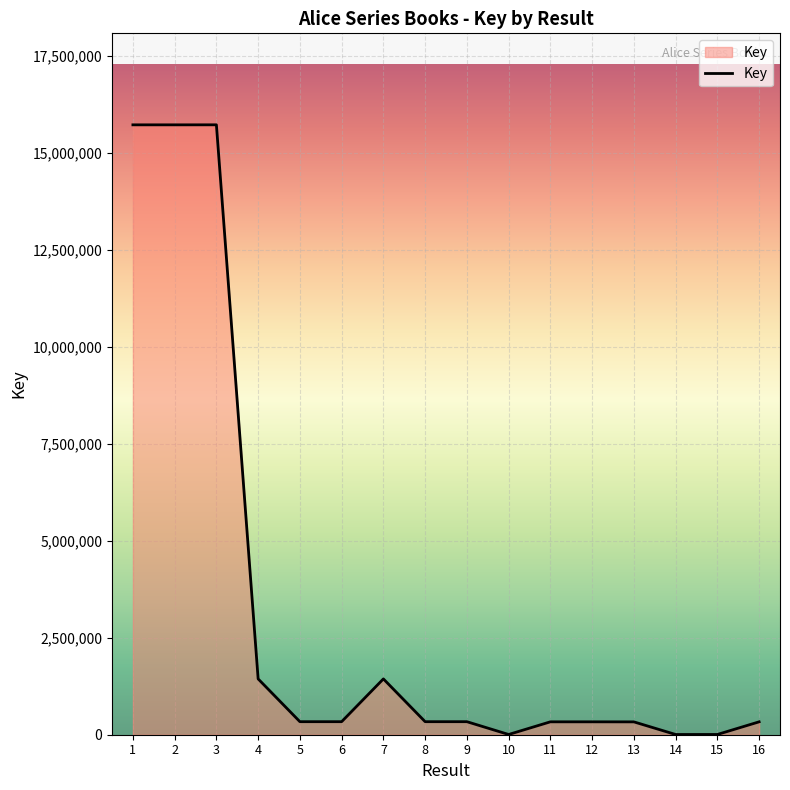

The value at 2 is 8737464. True or false?

False